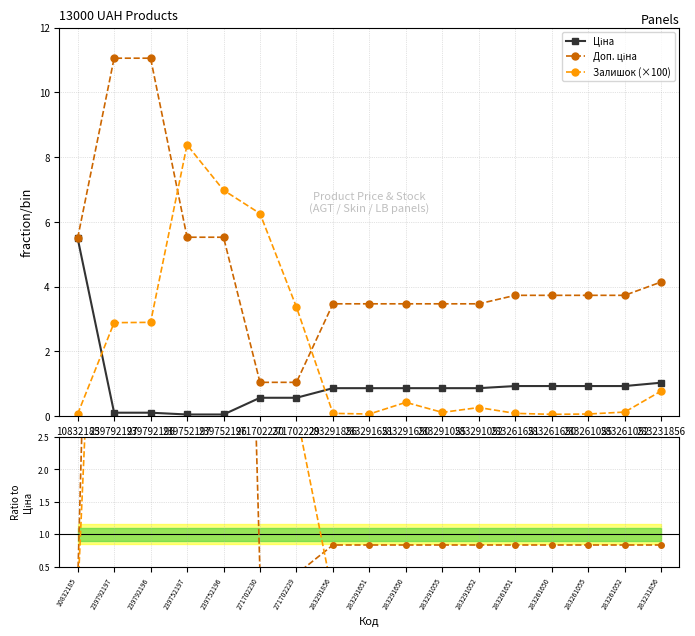

Does the chart display data point markers on the line(s)?

Yes